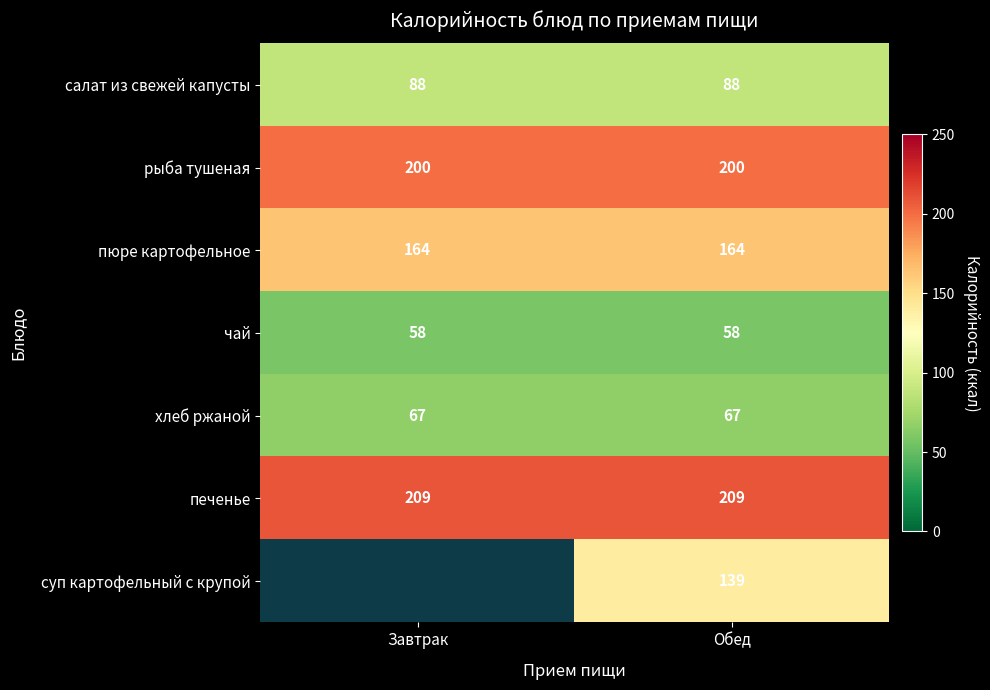

Read the печенье value at Завтрак.

209